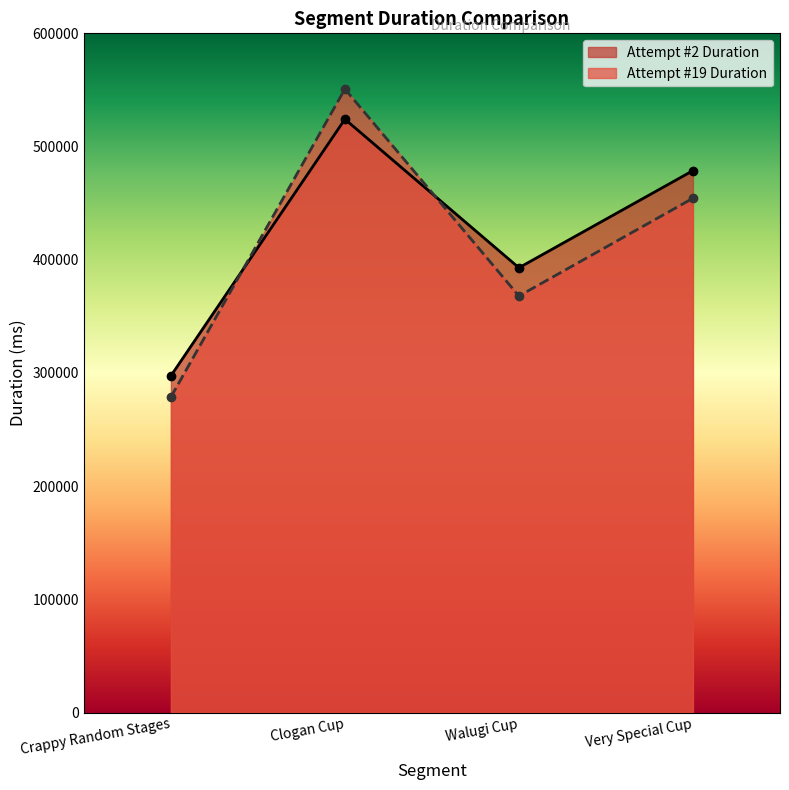

What is the difference between the maximum and minimum values in the Attempt #19 Duration series?

272052